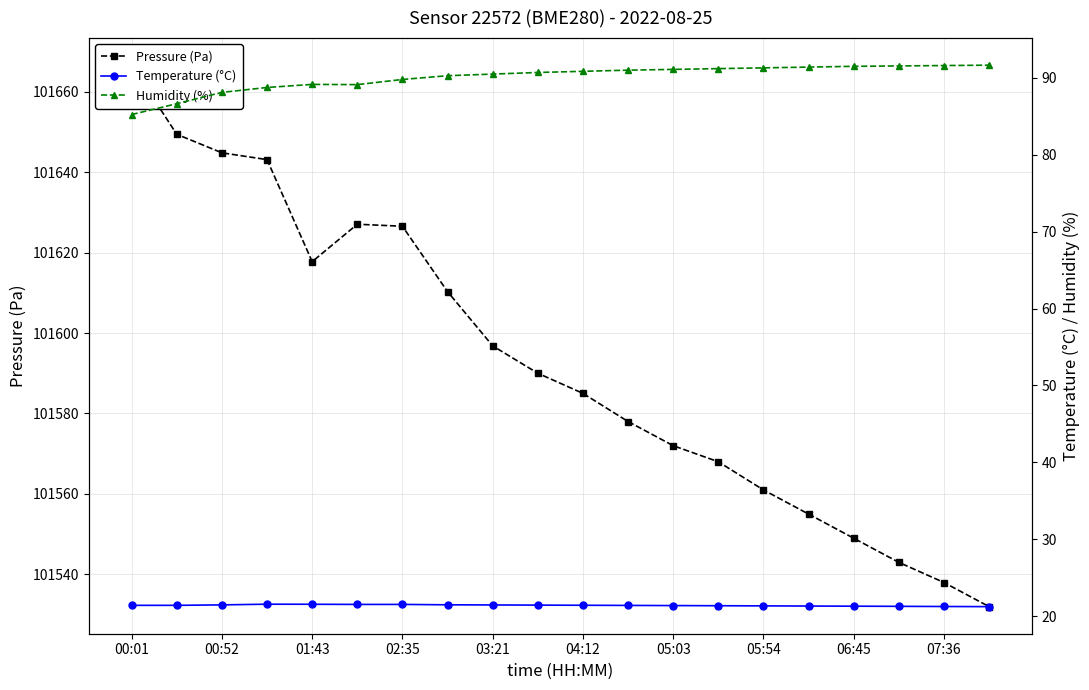

True or false: Humidity (%) and Pressure (Pa) intersect in this chart.

False